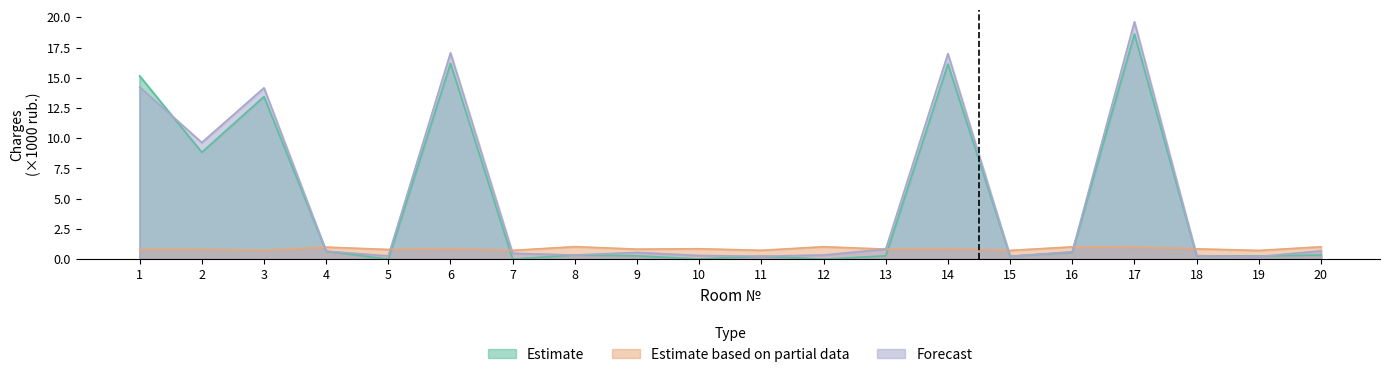

What are all the series names shown in the legend?

Estimate, Estimate based on partial data, Forecast